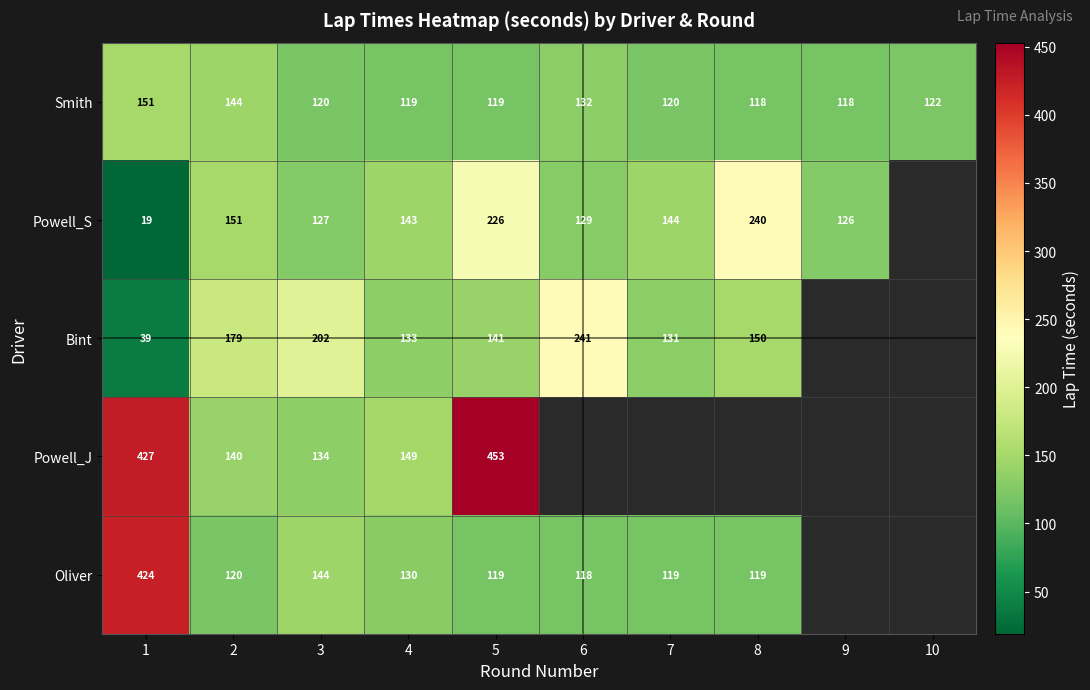

What is the minimum value shown in the chart?

19.0